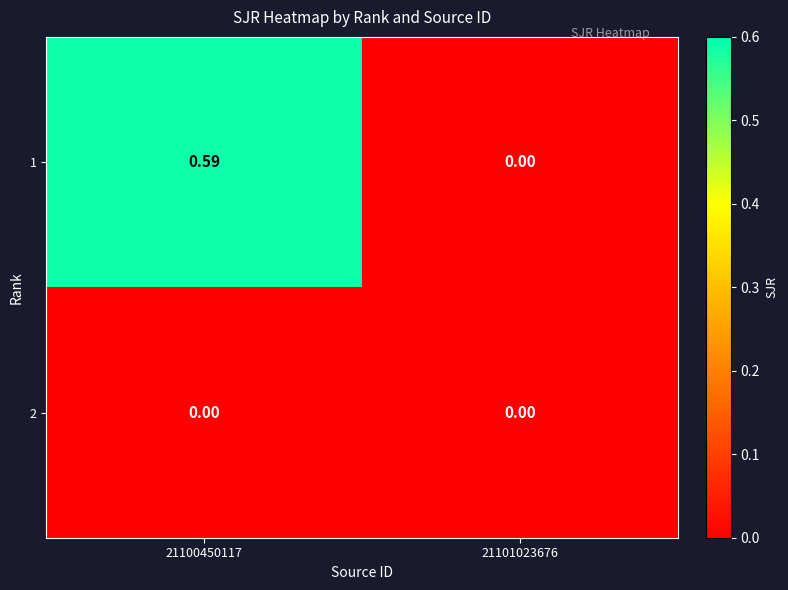

Count the number of categories in the chart.

2